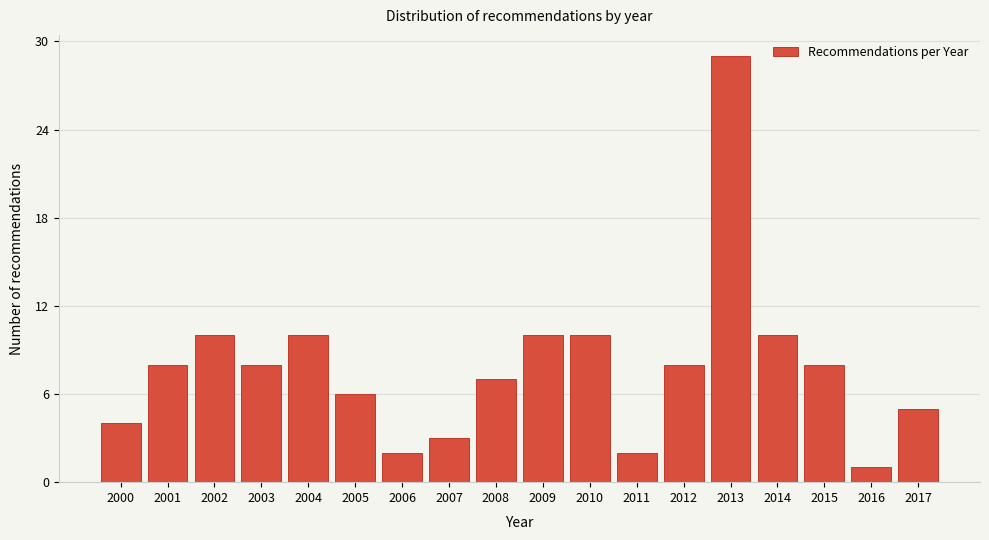

Reading left to right, extract all data points from this chart.

2000=4	2001=8	2002=10	2003=8	2004=10	2005=6	2006=2	2007=3	2008=7	2009=10	2010=10	2011=2	2012=8	2013=29	2014=10	2015=8	2016=1	2017=5